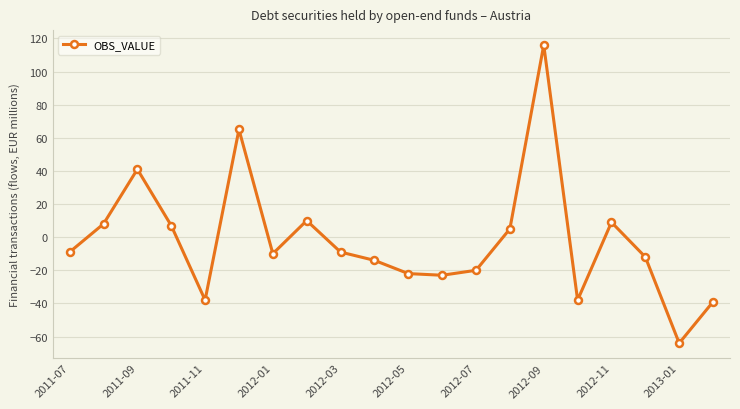

What is the value of the 5th point from the left?

-38